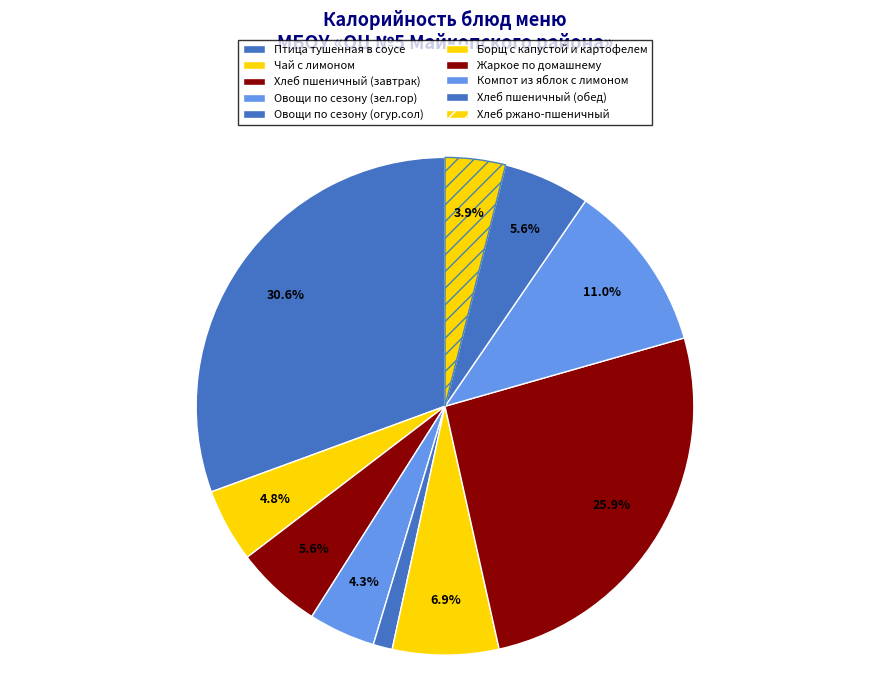

What percentage is NOT represented by Овощи по сезону (зел.гор)?

95.7%